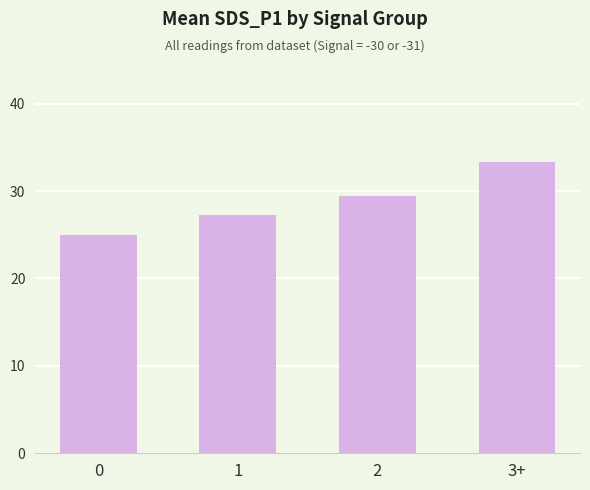

How many bars are there in total?

4